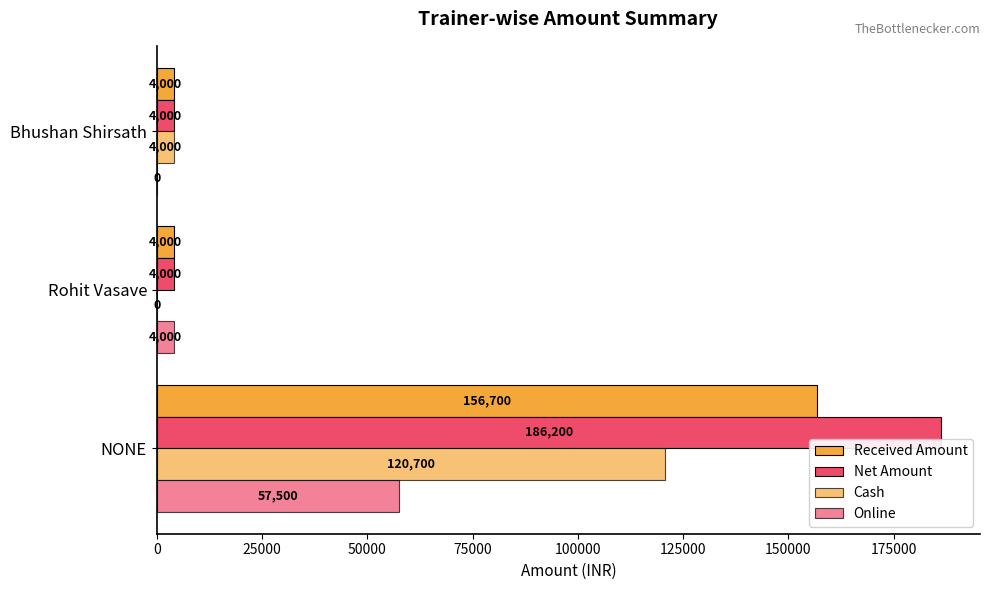

How many data points does each series have?

3